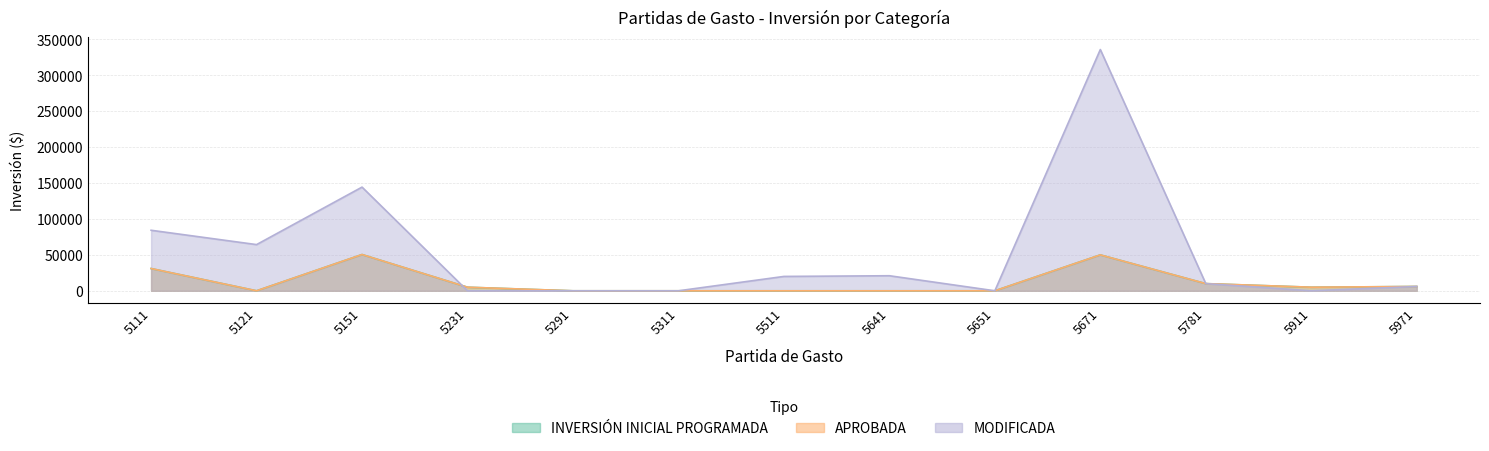

Reading left to right, transcribe all the data shown in this chart.

INVERSIÓN INICIAL PROGRAMADA: 5111=31000	5121=0	5151=50500	5231=5000	5291=0	5311=0	5511=0	5641=0	5651=0	5671=50000	5781=10000	5911=5000	5971=6000
APROBADA: 5111=31000	5121=0	5151=50500	5231=5000	5291=0	5311=0	5511=0	5641=0	5651=0	5671=50000	5781=10000	5911=5000	5971=6000
MODIFICADA: 5111=84290	5121=64330	5151=144390	5231=0	5291=0	5311=0	5511=20000	5641=20970	5651=0	5671=335958	5781=10000	5911=0	5971=6000